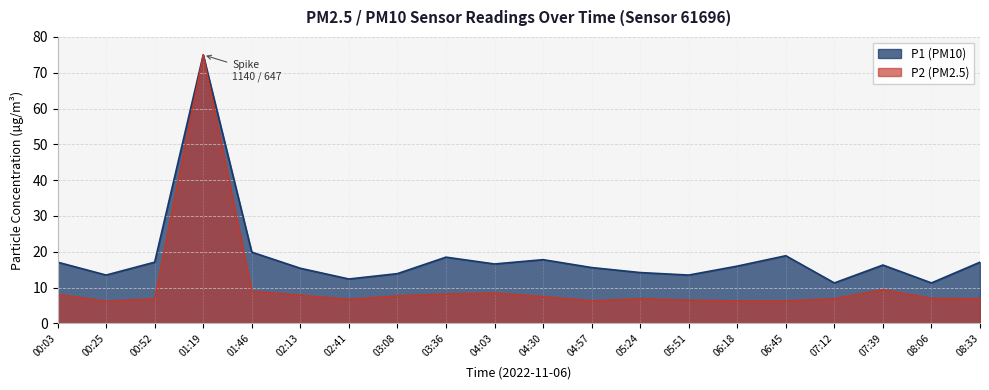

What position from the right is 08:33?

1